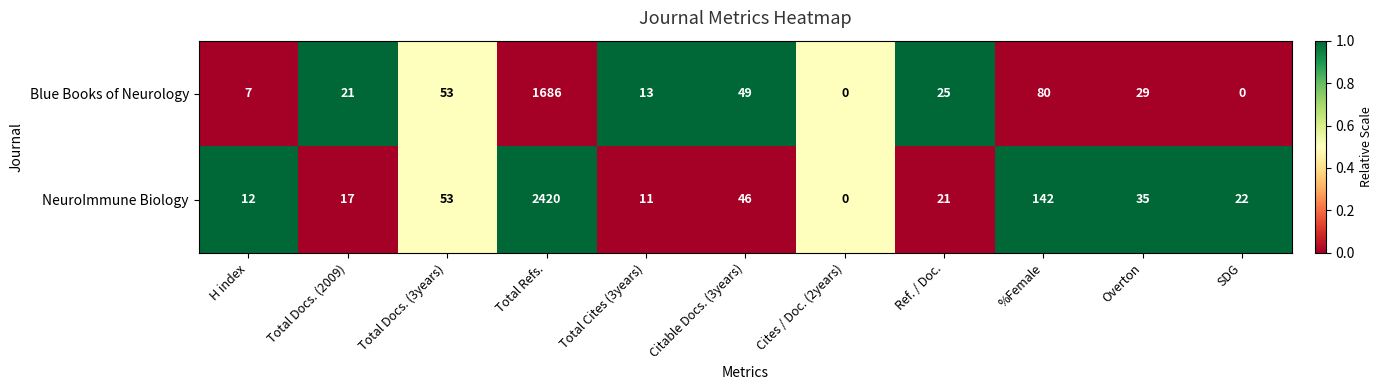

How many values in NeuroImmune Biology are above zero?

10